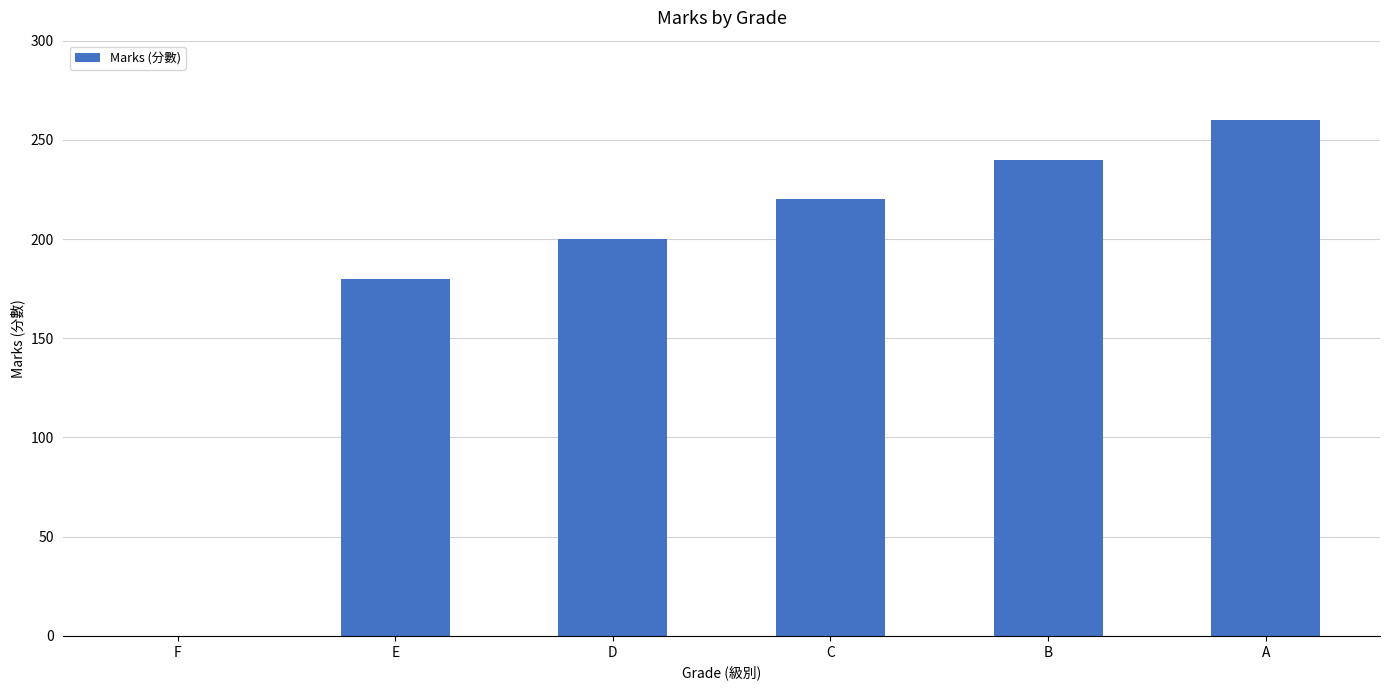

What is the greatest value displayed?

260